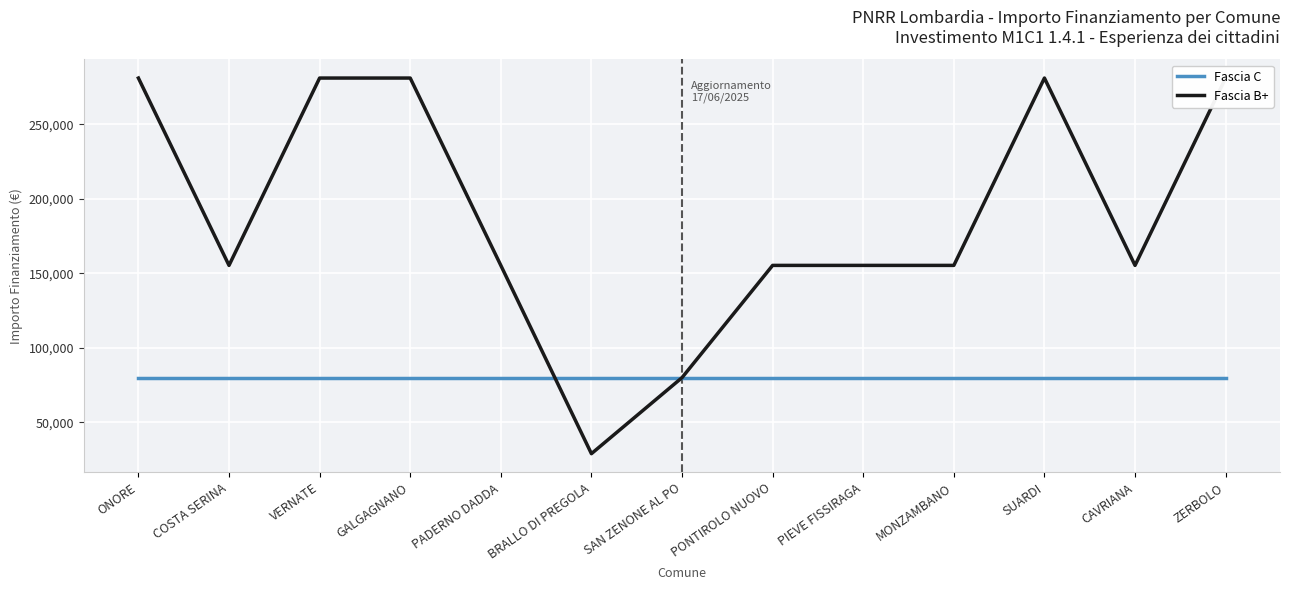

Where is Fascia B+ nearest to the value 154917?

COSTA SERINA